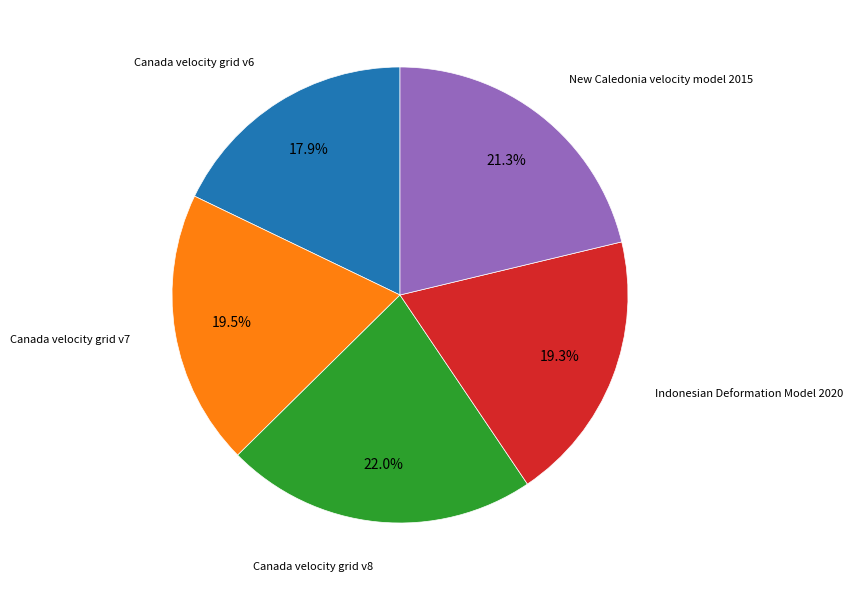

Is there any slice that represents more than half of the pie?

No